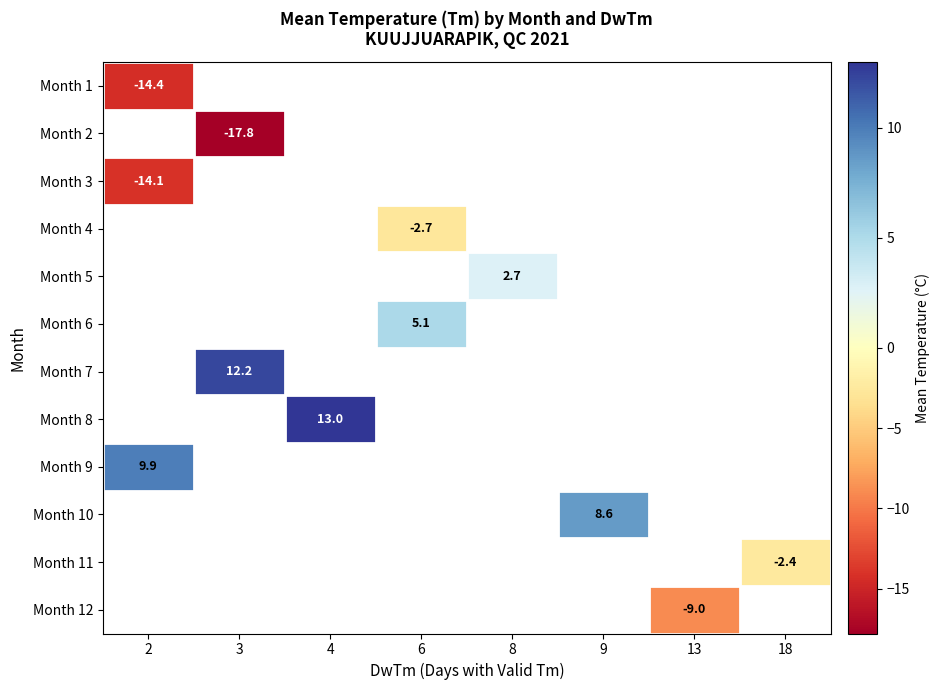

Between 2 and 4, which is larger?

4